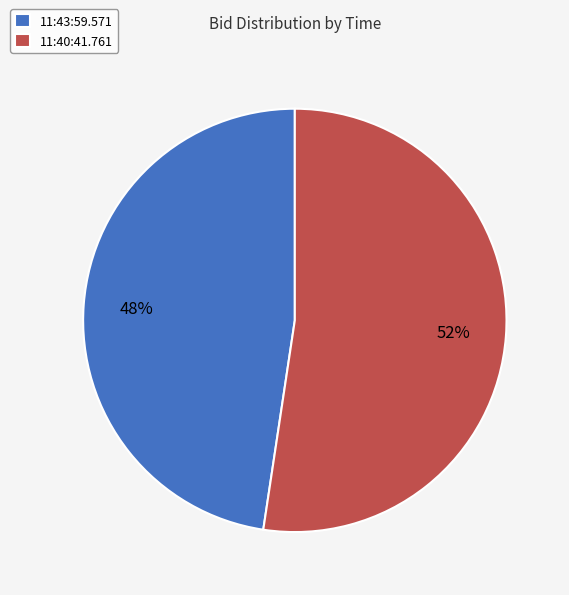

Count the number of slices in the pie.

2